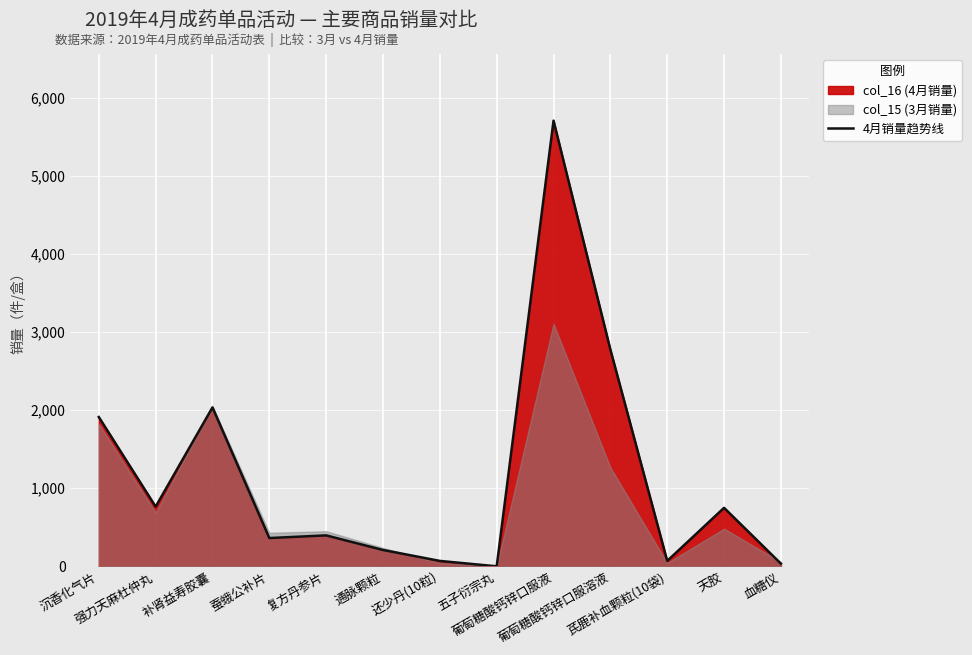

What is the approximate value at 葡萄糖酸钙锌口服液?

5708.2